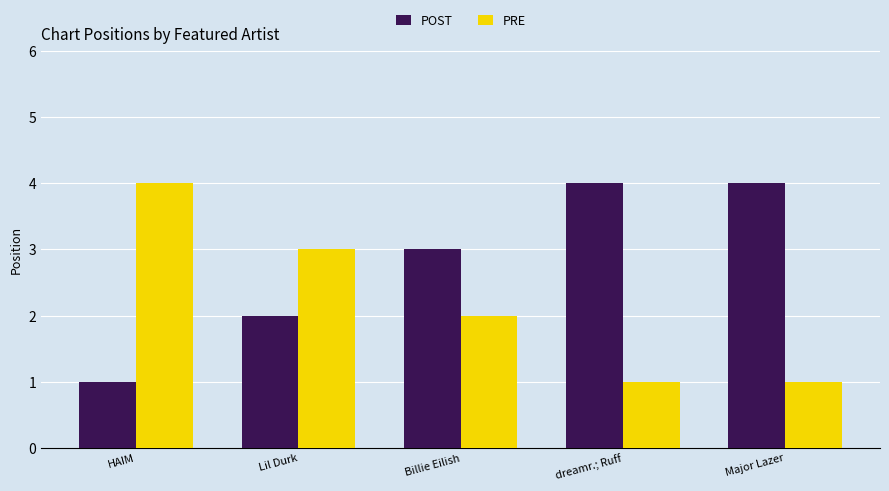

The POST series shows 1 at Major Lazer. True or false?

False